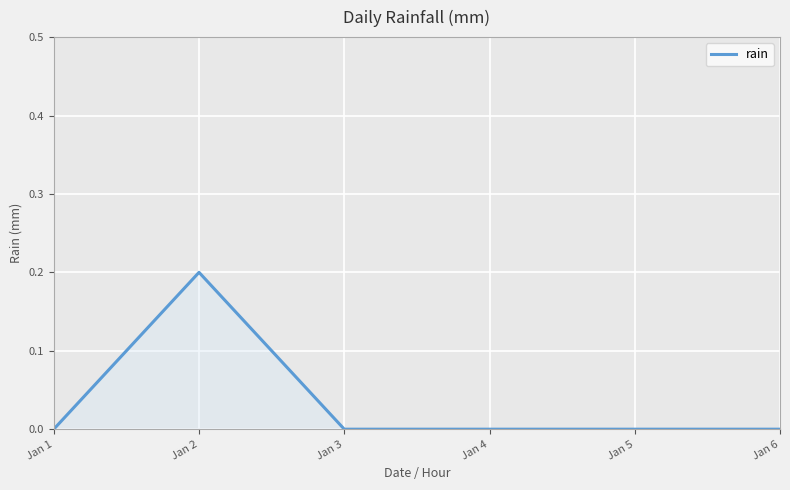

How many lines are shown in the chart?

1